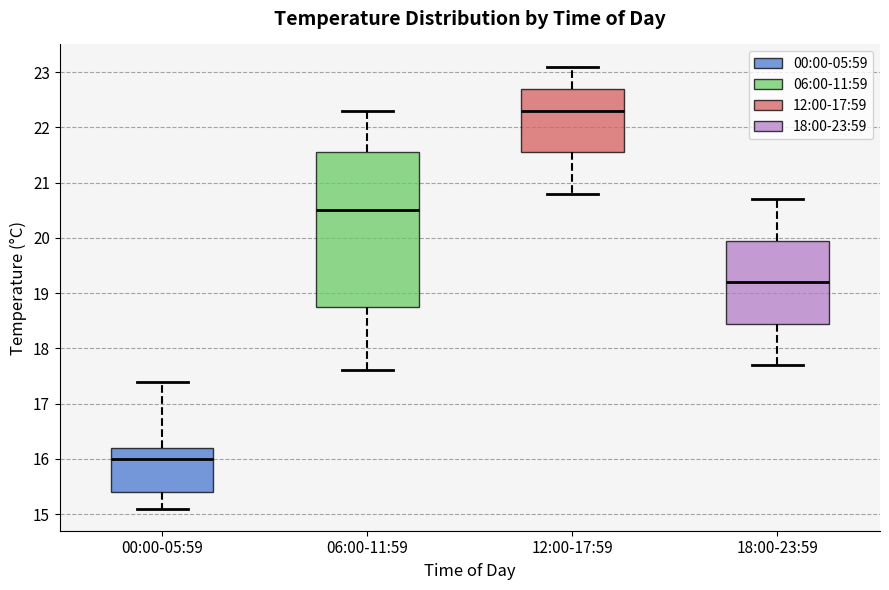

Where is the lower edge of the box for 06:00-11:59 on the y-axis? The values are not printed on the chart, so give them approximately, as read against the axis.

18.8